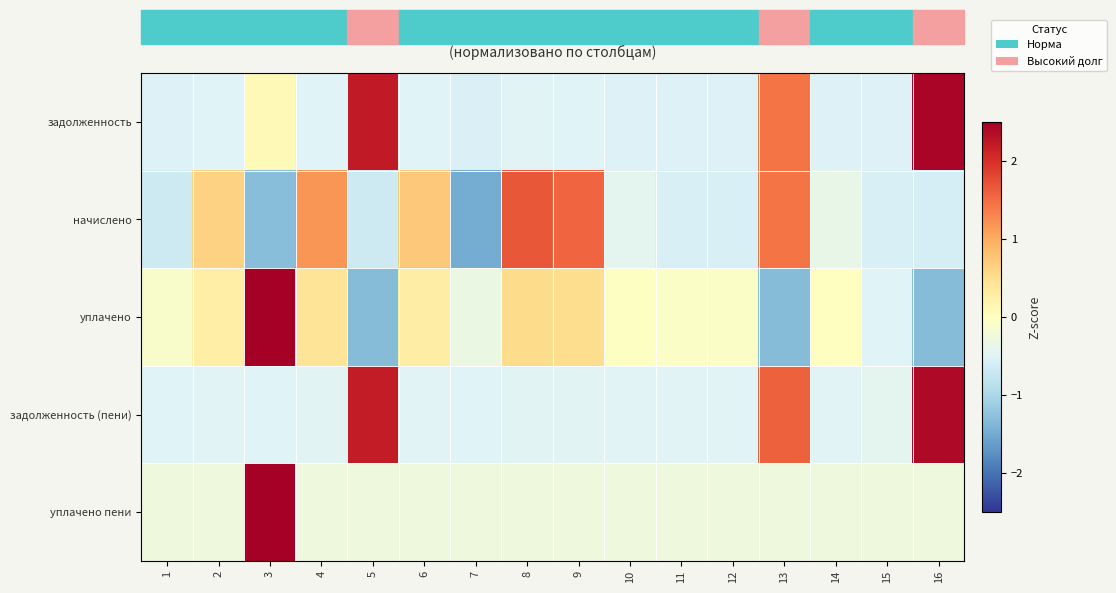

Rank the series at 8 from highest to lowest value.

начислено, уплачено, уплачено пени, задолженность (пени), задолженность